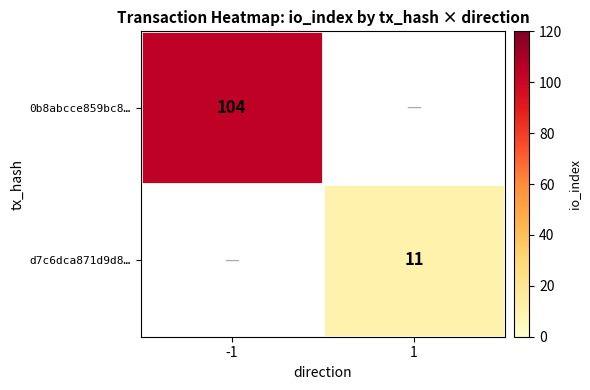

True or false: 0b8abcce859bc8… has a value of 104 at -1.

True